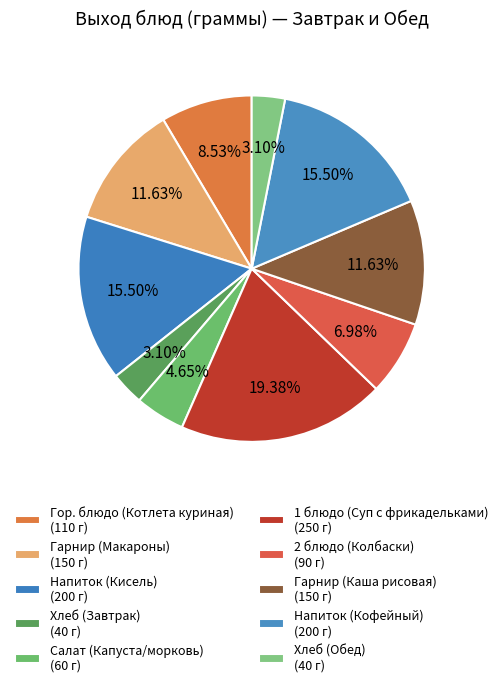

Does any single category account for the majority?

No